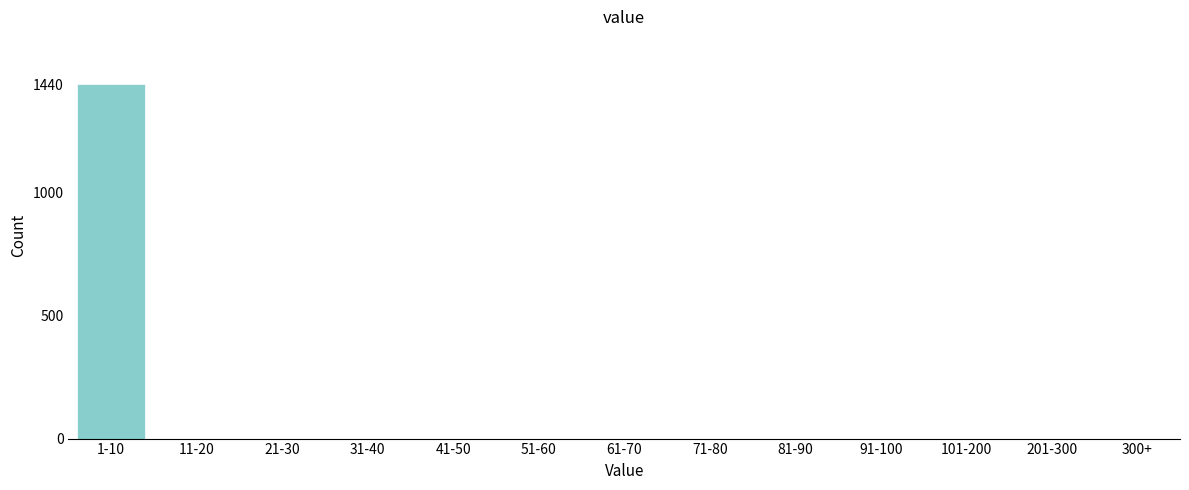

Reading right to left, list all the values displayed in this chart.

300+=0	201-300=0	101-200=0	91-100=0	81-90=0	71-80=0	61-70=0	51-60=0	41-50=0	31-40=0	21-30=0	11-20=0	1-10=1440